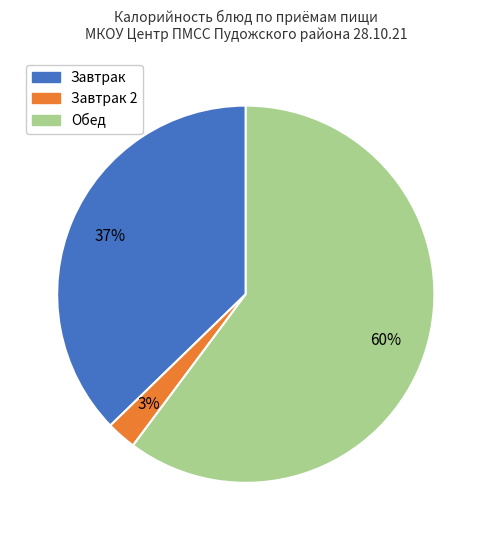

To the nearest percent, what is the average slice percentage?

33%